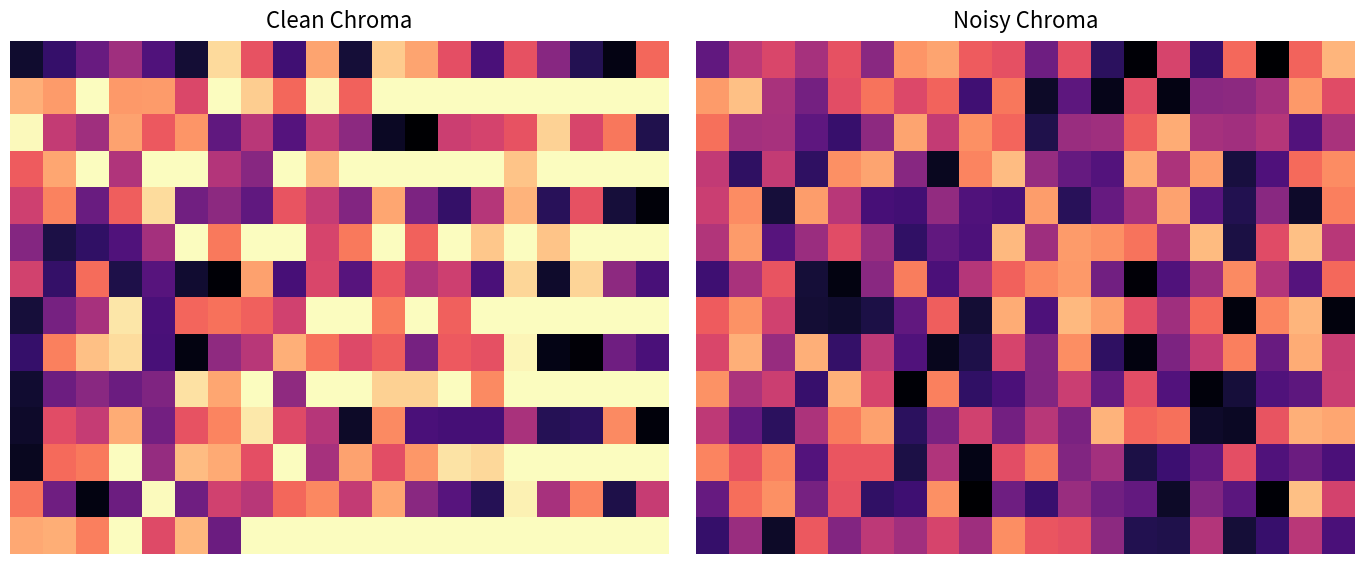

How many data points does each series have?

20